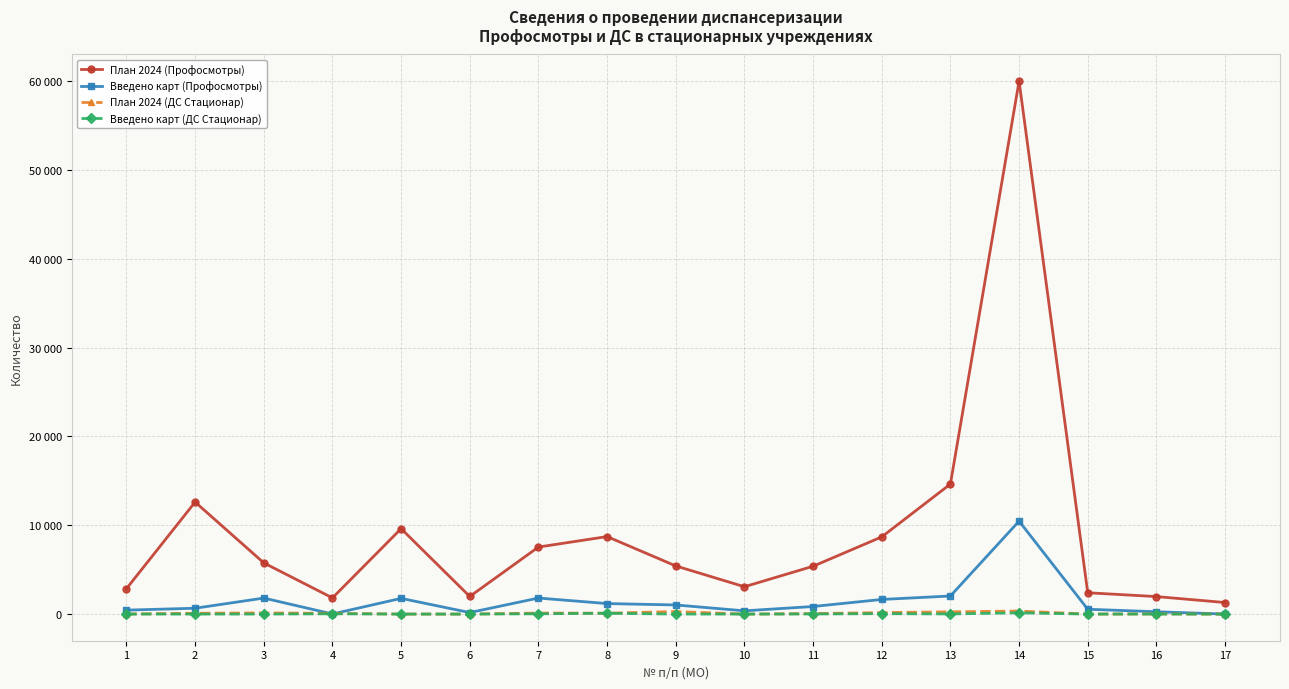

What is the minimum value for План 2024 (Профосмотры)?

1300